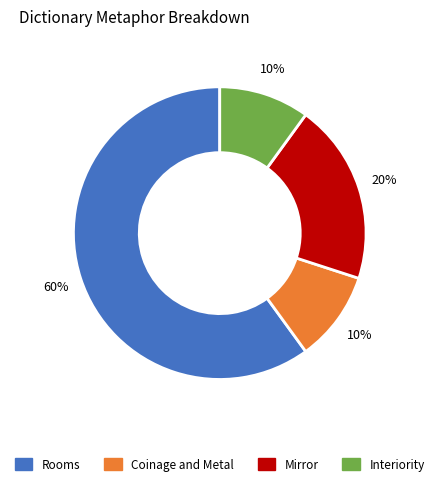

Between Interiority and Mirror, which is larger?

Mirror